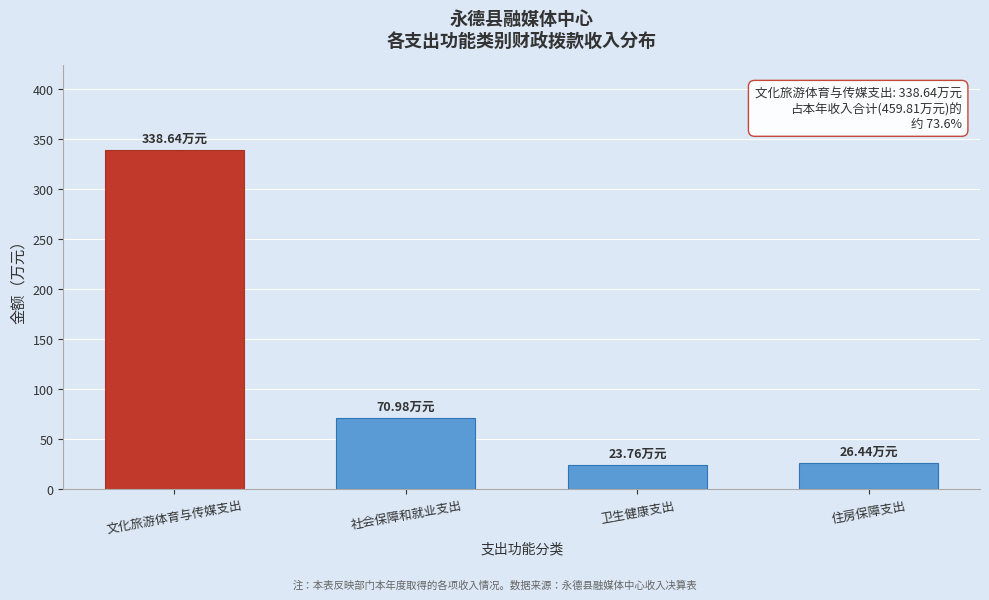

What is the difference between the maximum and minimum values?

314.9